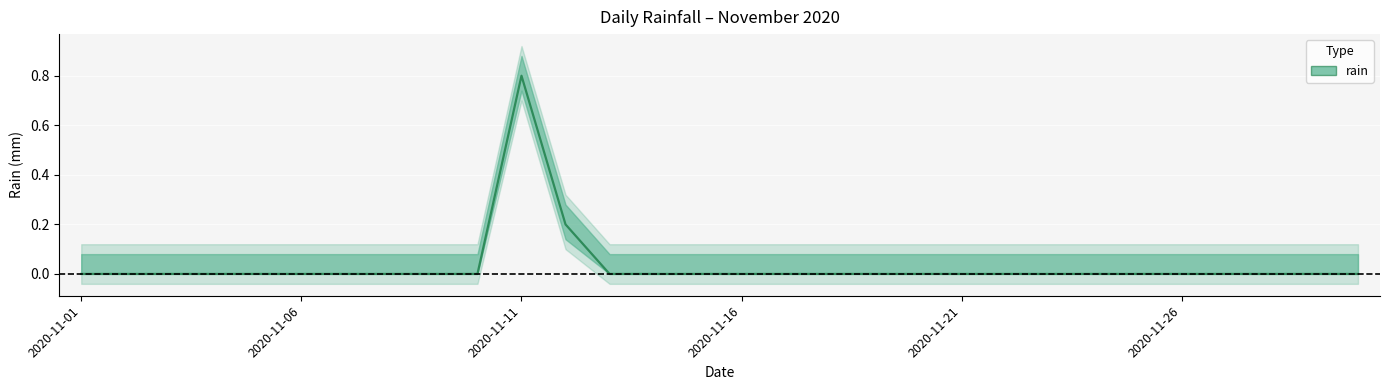

Between 2020-11-05 and 2020-11-12, which is larger?

2020-11-12